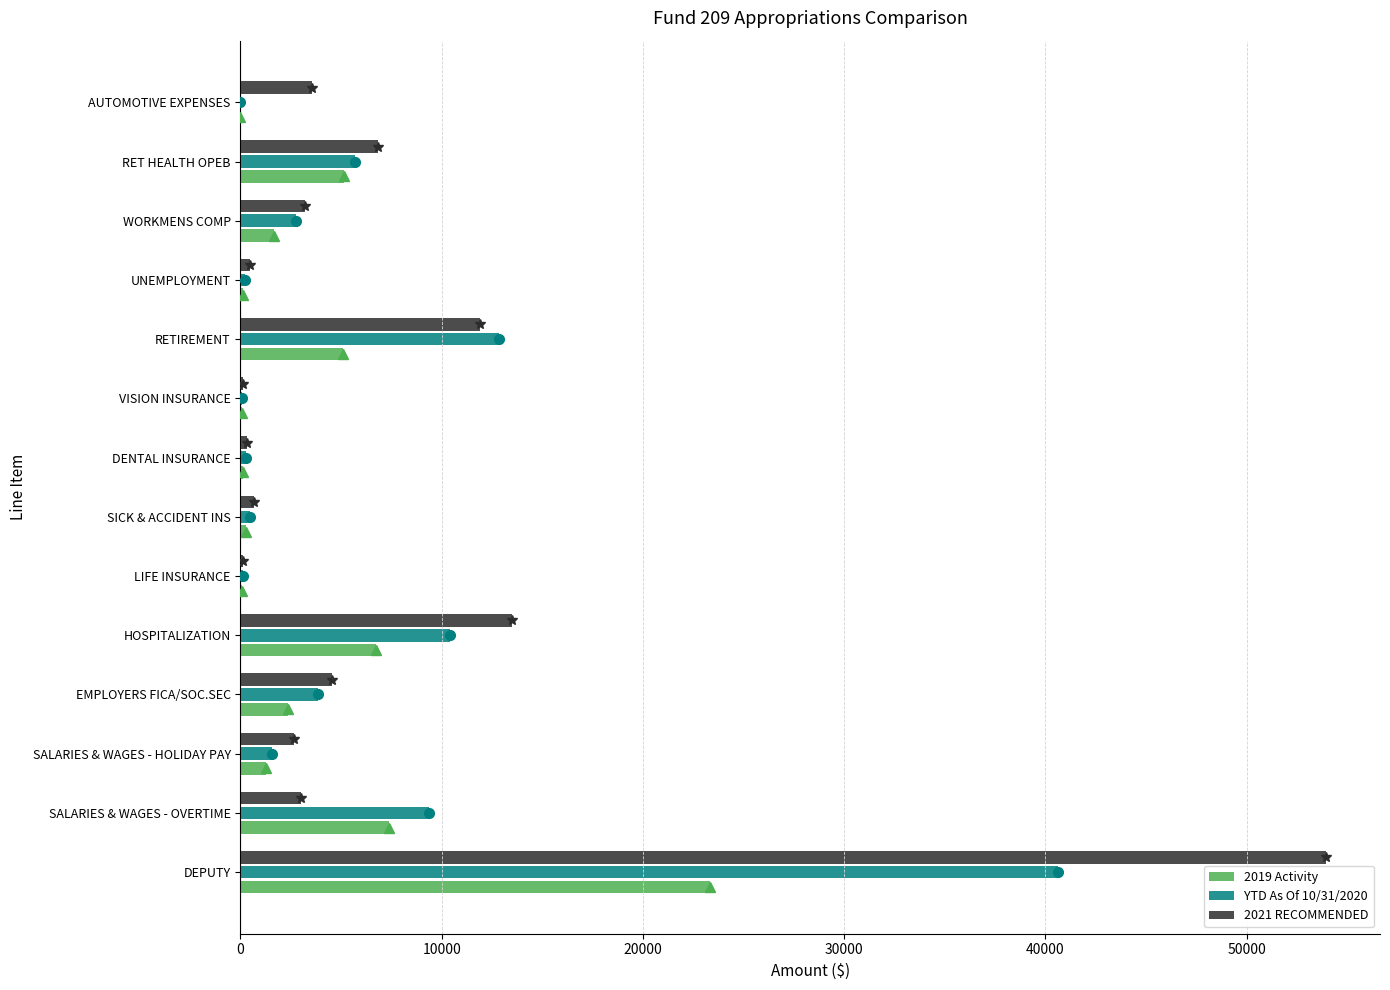

How many values in the YTD As Of 10/31/2020 series are below 2766?

7